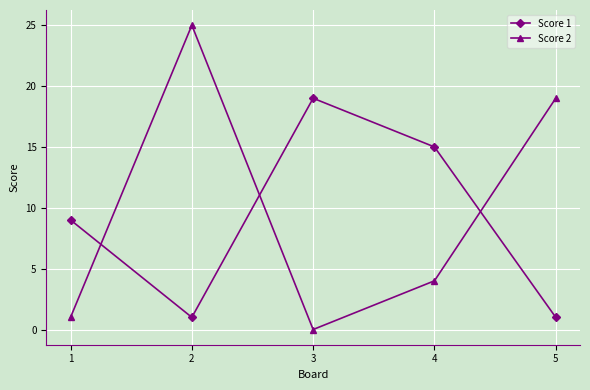

Which series has the largest range (max minus min)?

Score 2